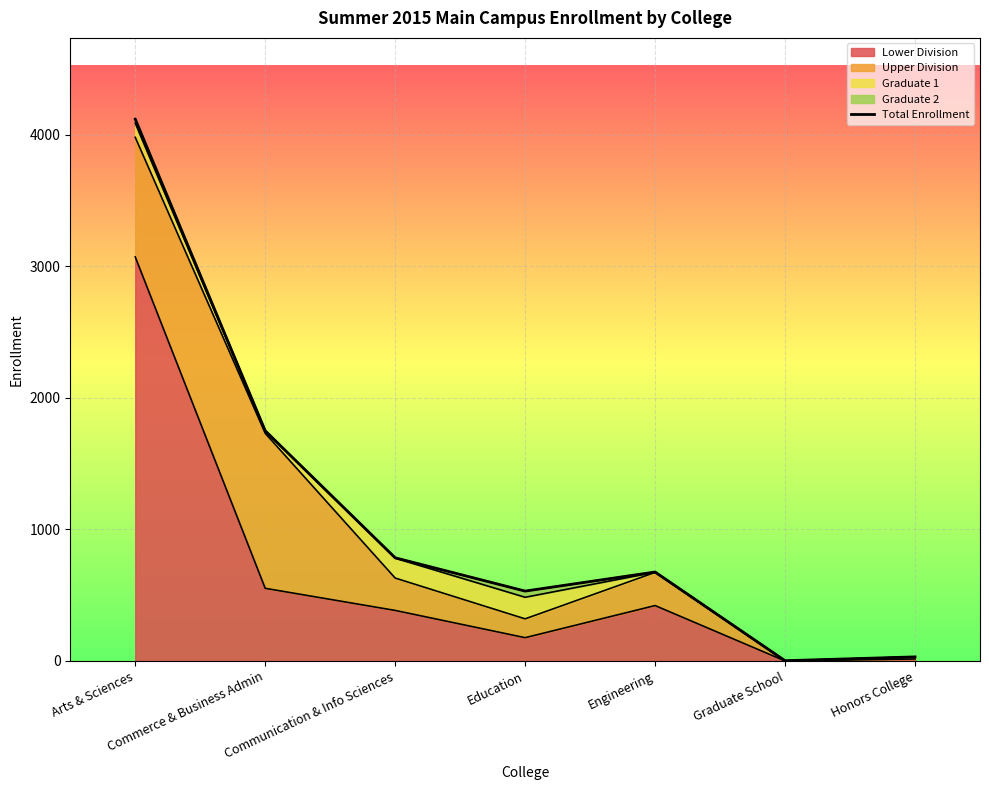

How many values are below 676?

3